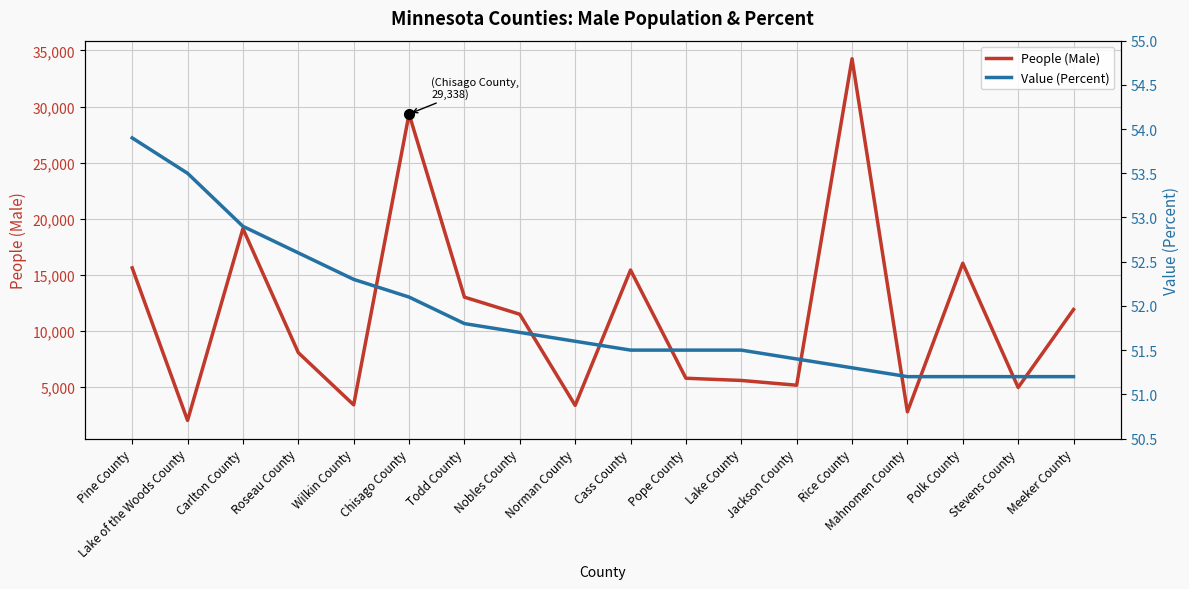

At which label does Value (Percent) reach its minimum?

Mahnomen County